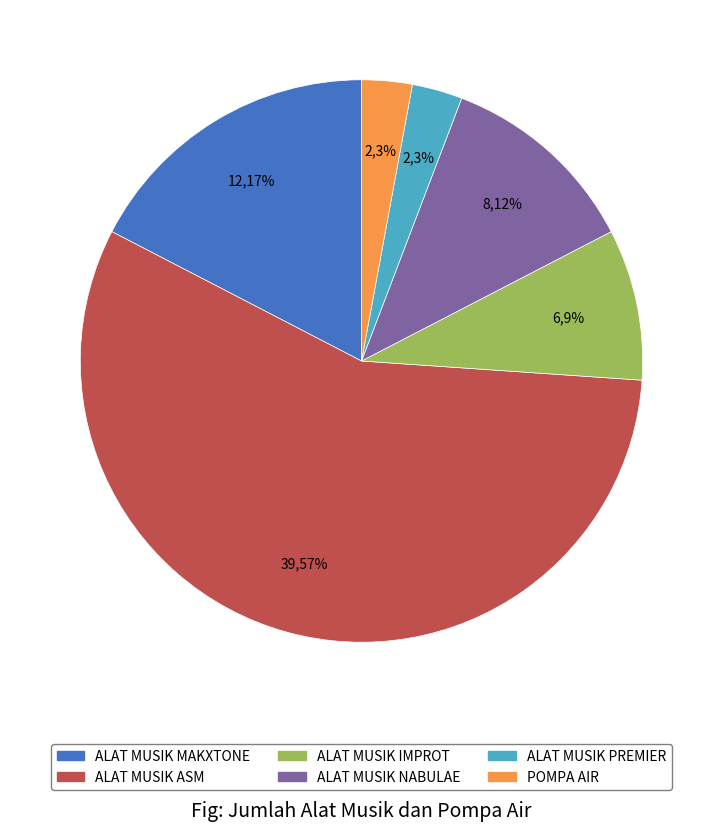

Is there a majority slice in this chart?

Yes